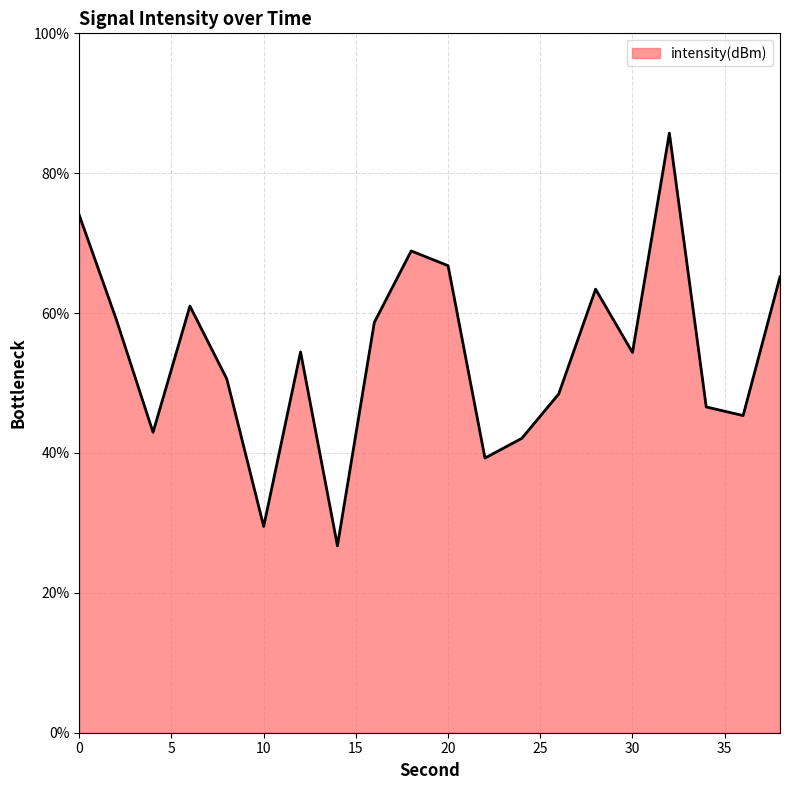

What is the difference between the maximum and minimum values?

59.0